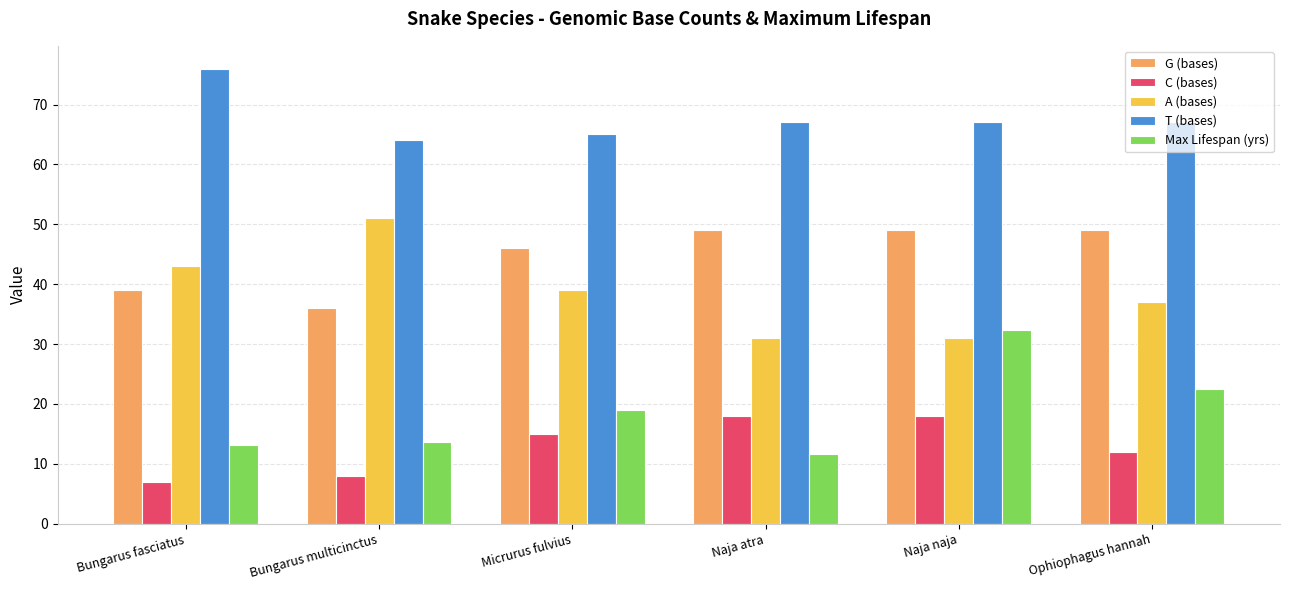

What is the value of the A (bases) bar at the 1st from the left?

43.0